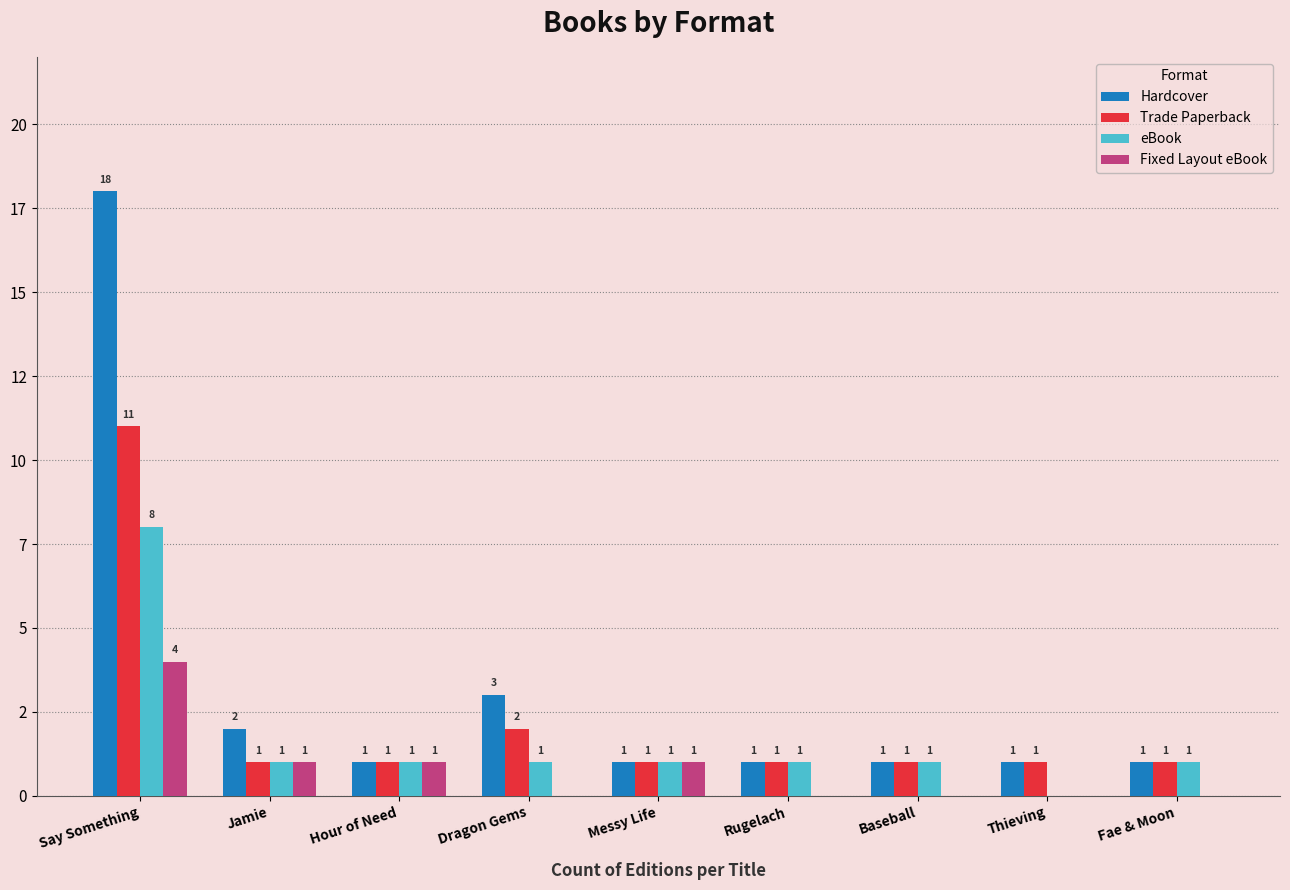

What is the difference between the maximum and minimum values in the Trade Paperback series?

10